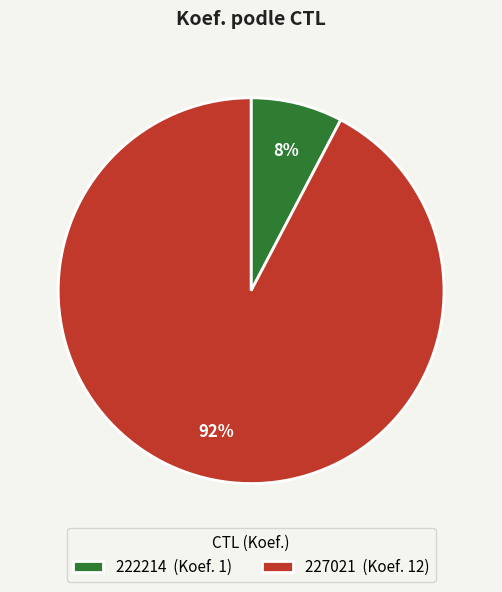

Does 222214 represent more than half of the total?

No